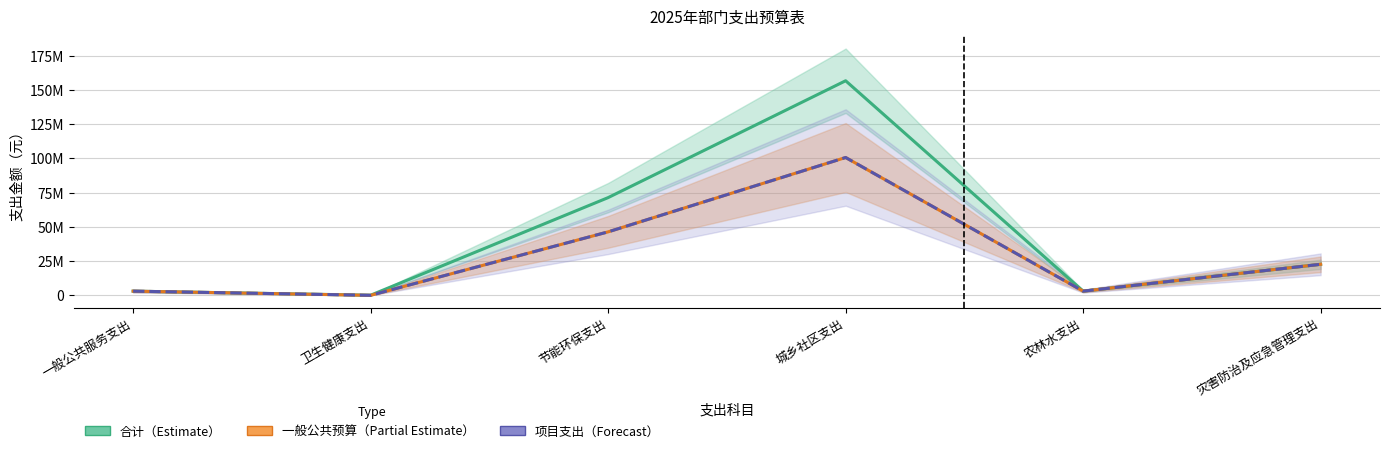

What are all the series names shown in the legend?

合计（Estimate）, 一般公共预算（Partial Estimate）, 项目支出（Forecast）